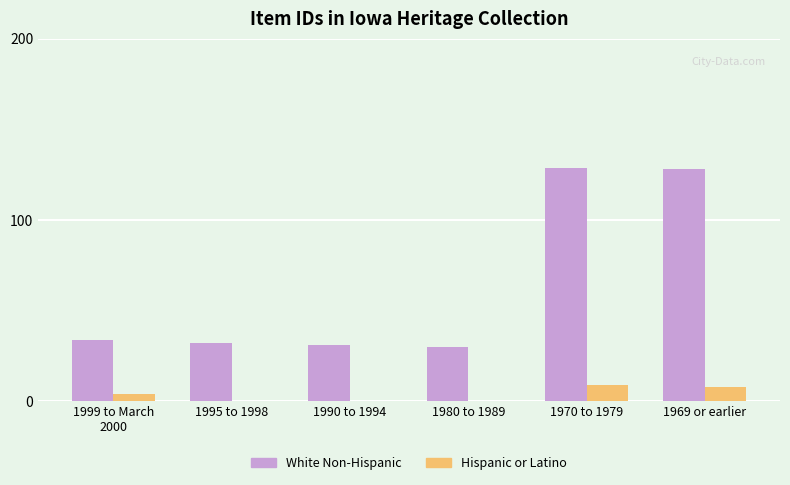

What is the average value of the Hispanic or Latino series?

4